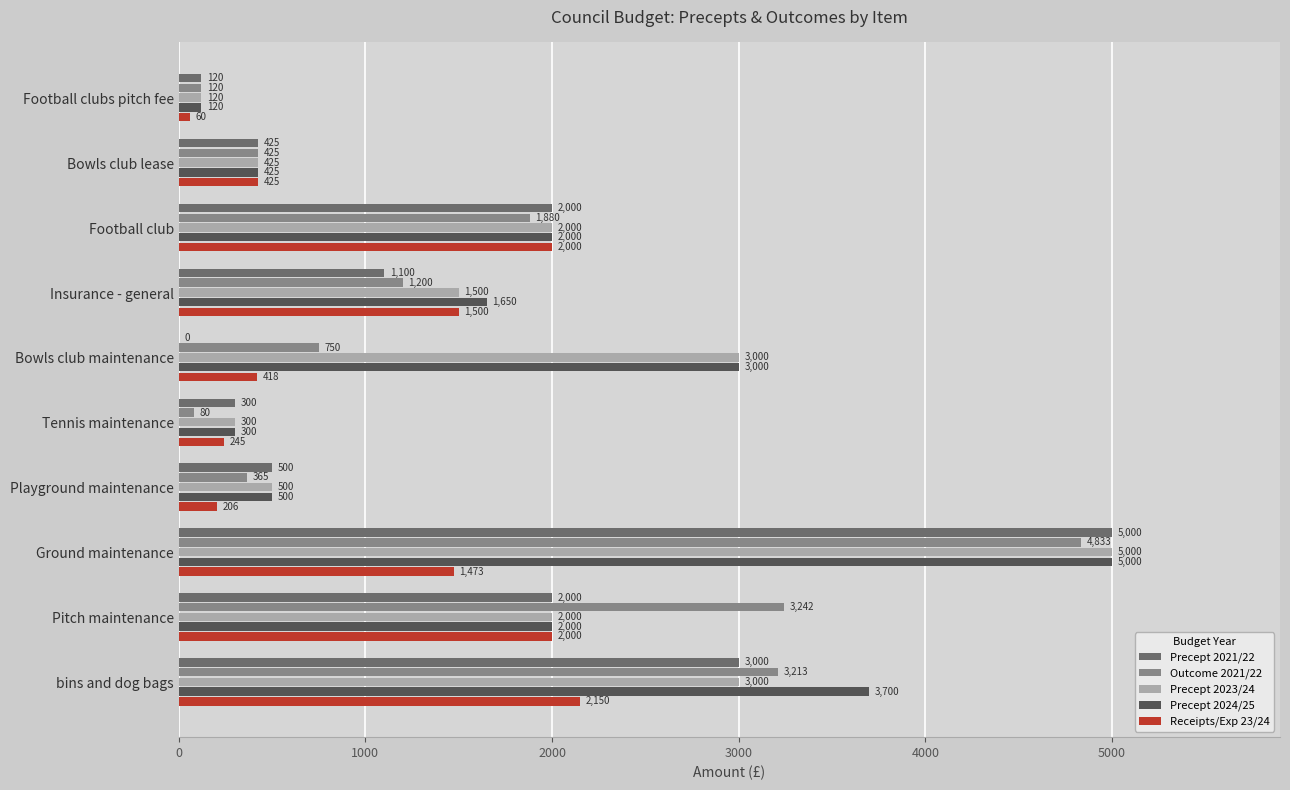

What value does the Precept 2024/25 series have at Bowls club maintenance, to the nearest 10?

3000